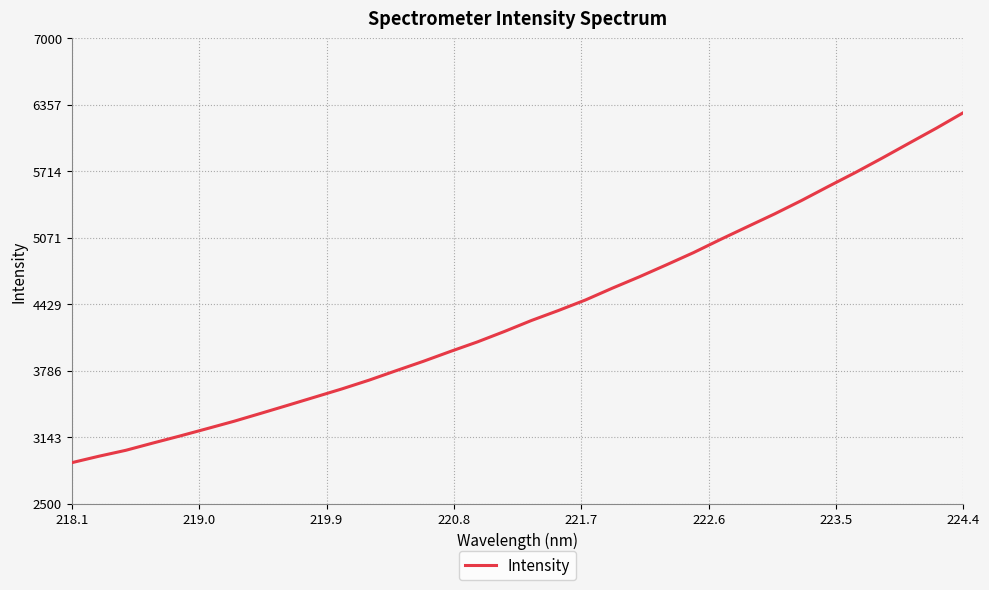

What is the minimum value shown in the chart?

2897.8